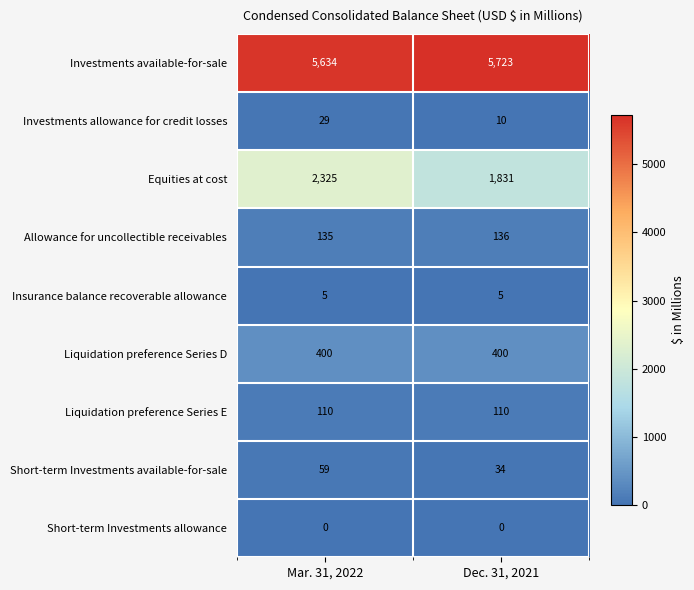

At which label is Investments available-for-sale closest to 5678?

Mar. 31, 2022